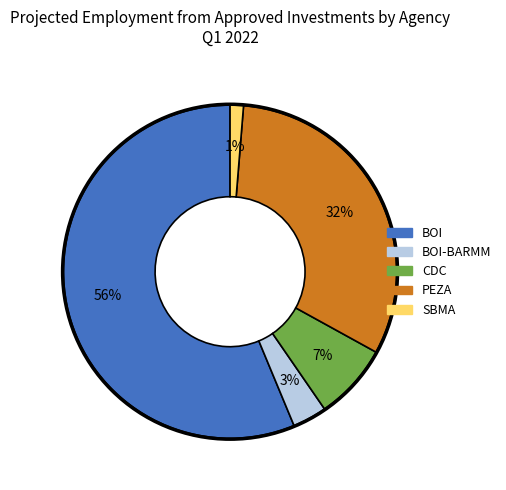

How many segments does this pie chart have?

5